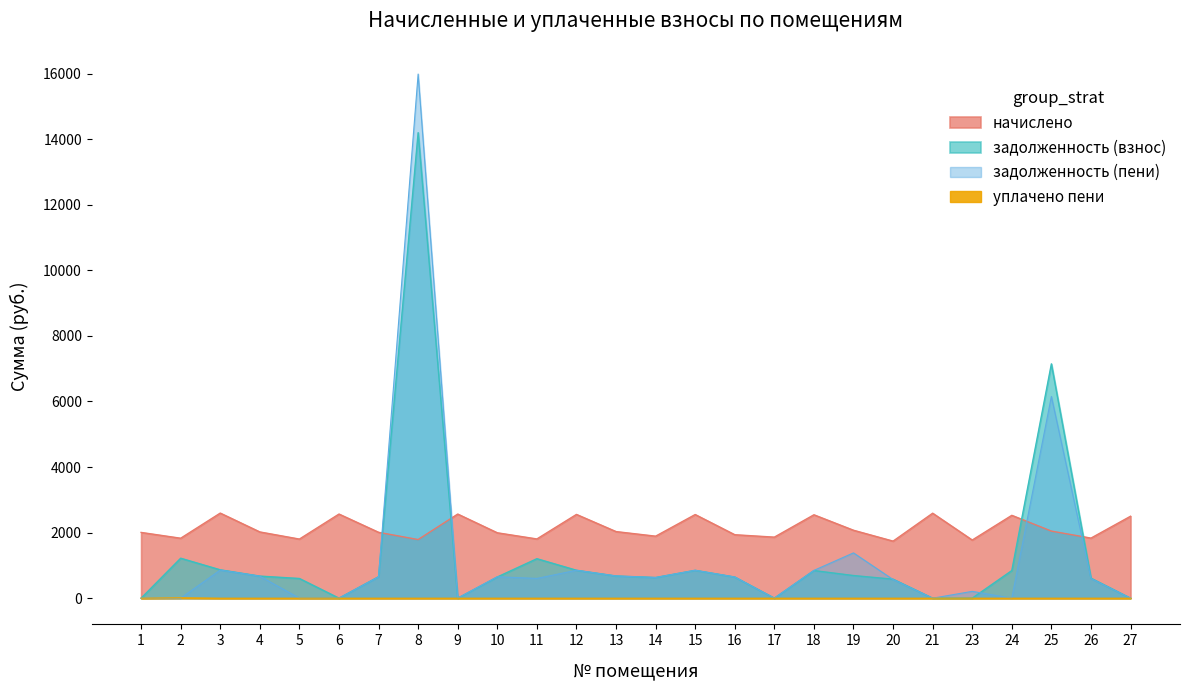

True or false: уплачено пени and задолженность (взнос) cross at least once.

False